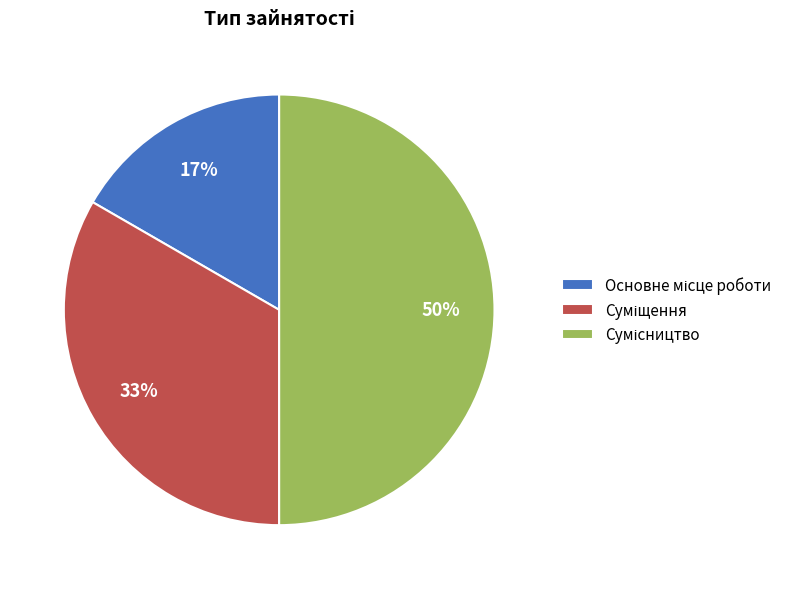

To the nearest percent, what is the average slice percentage?

33%